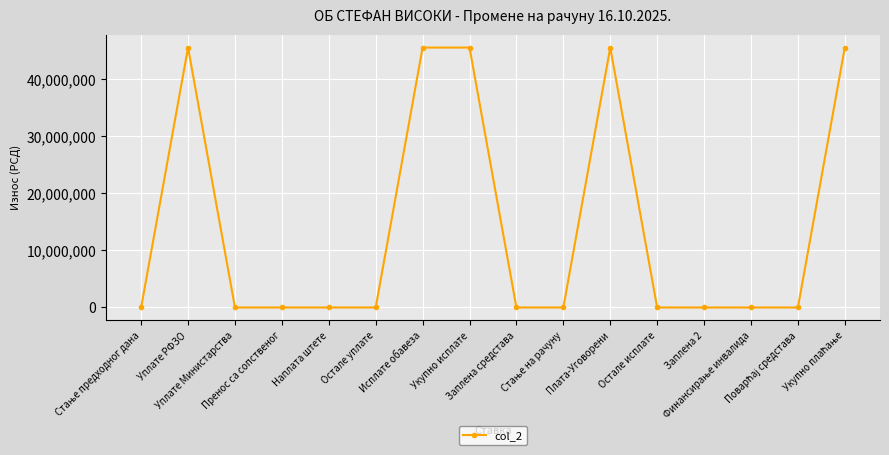

True or false: there are more than 1 points higher than both neighbors.

True